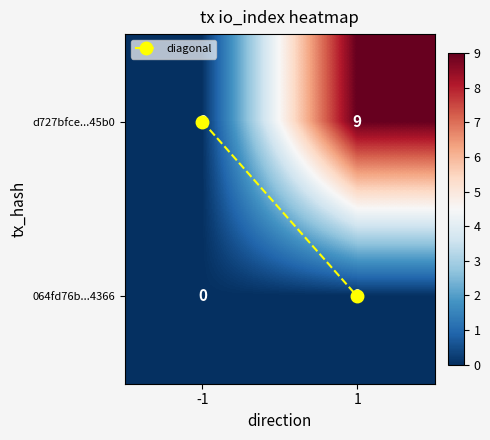

Rank the series by their maximum value, from highest to lowest.

d727bfce...45b0, 064fd76b...4366